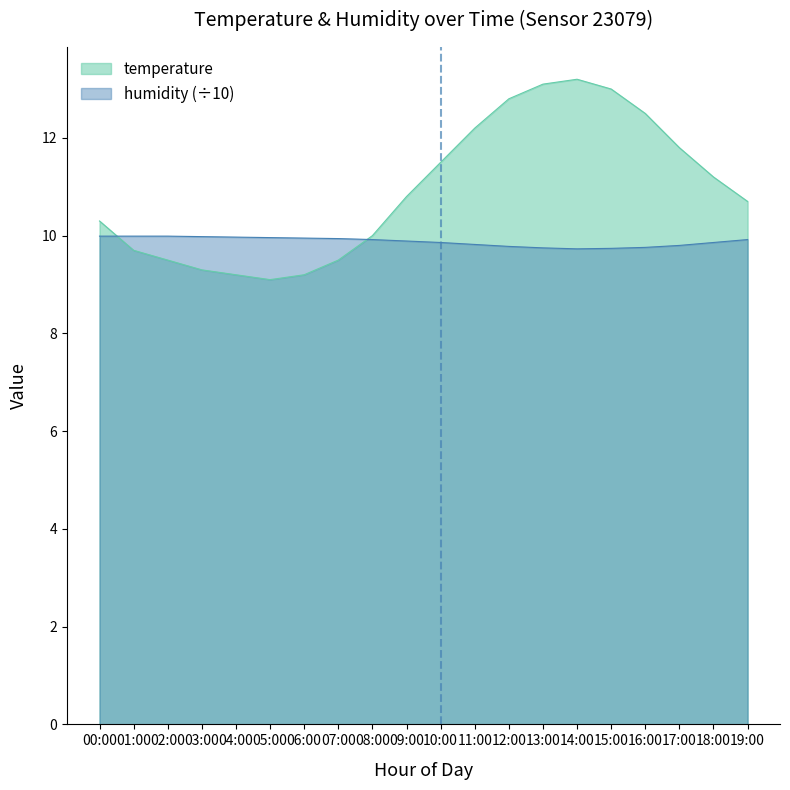

What is the maximum value for temperature?

13.2